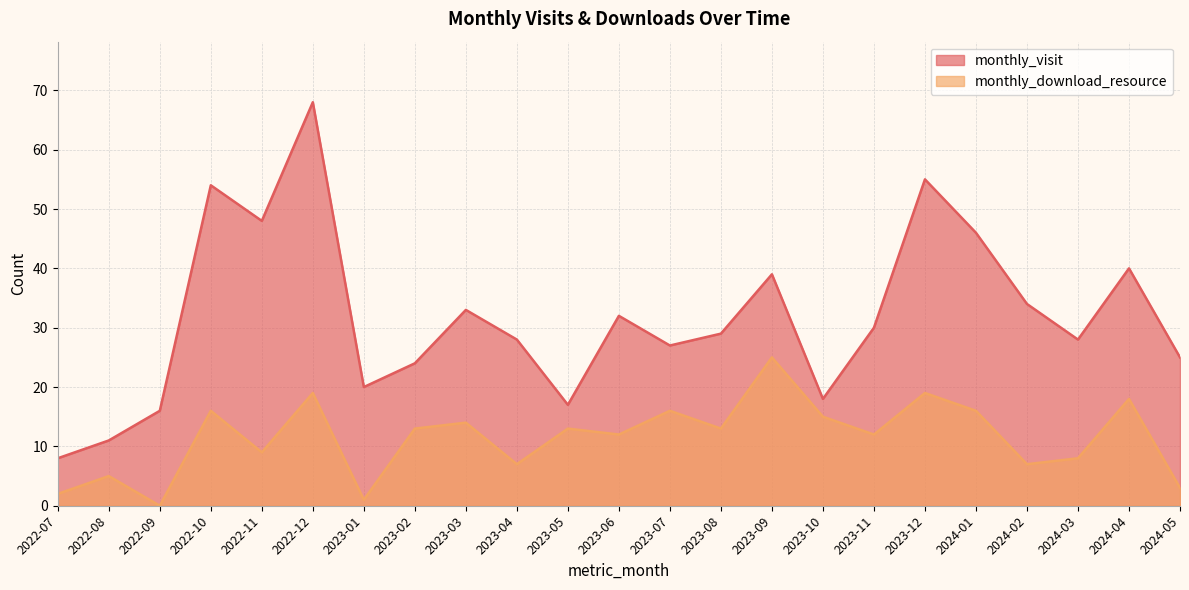

What is the difference between the highest and lowest values at 2023-01?

19